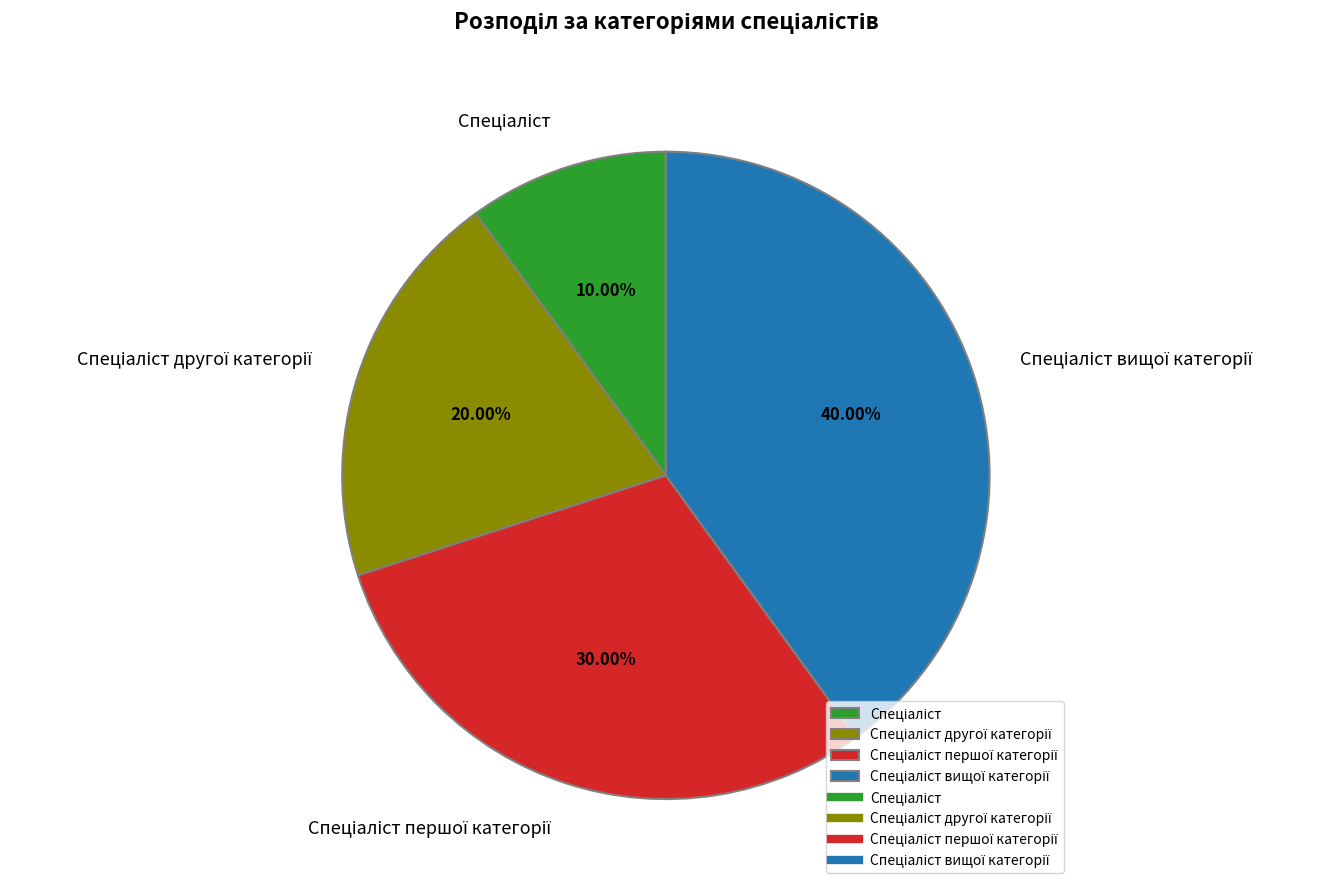

Does any single category account for the majority?

No